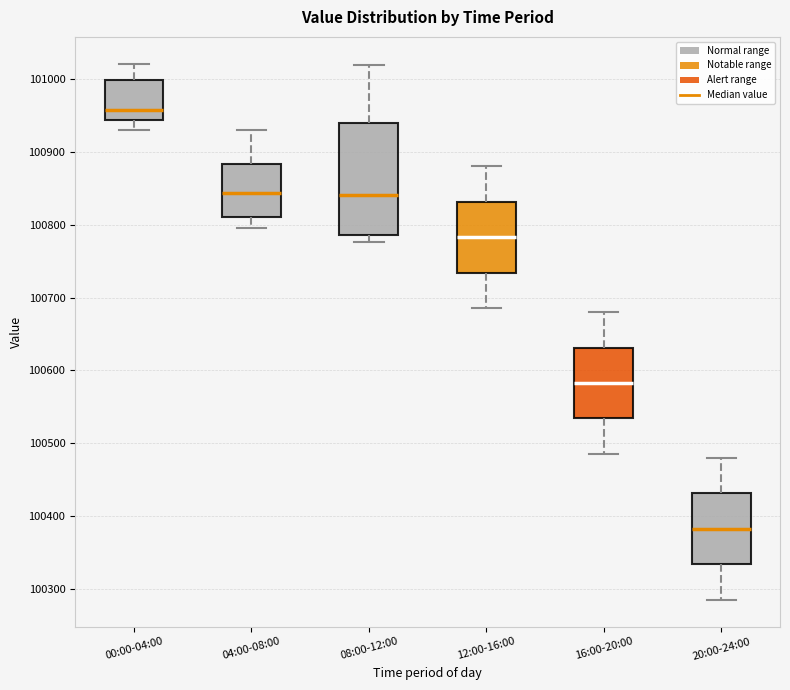

Where is the lower edge of the box for 08:00-12:00 on the y-axis? The values are not printed on the chart, so give them approximately, as read against the axis.

100790